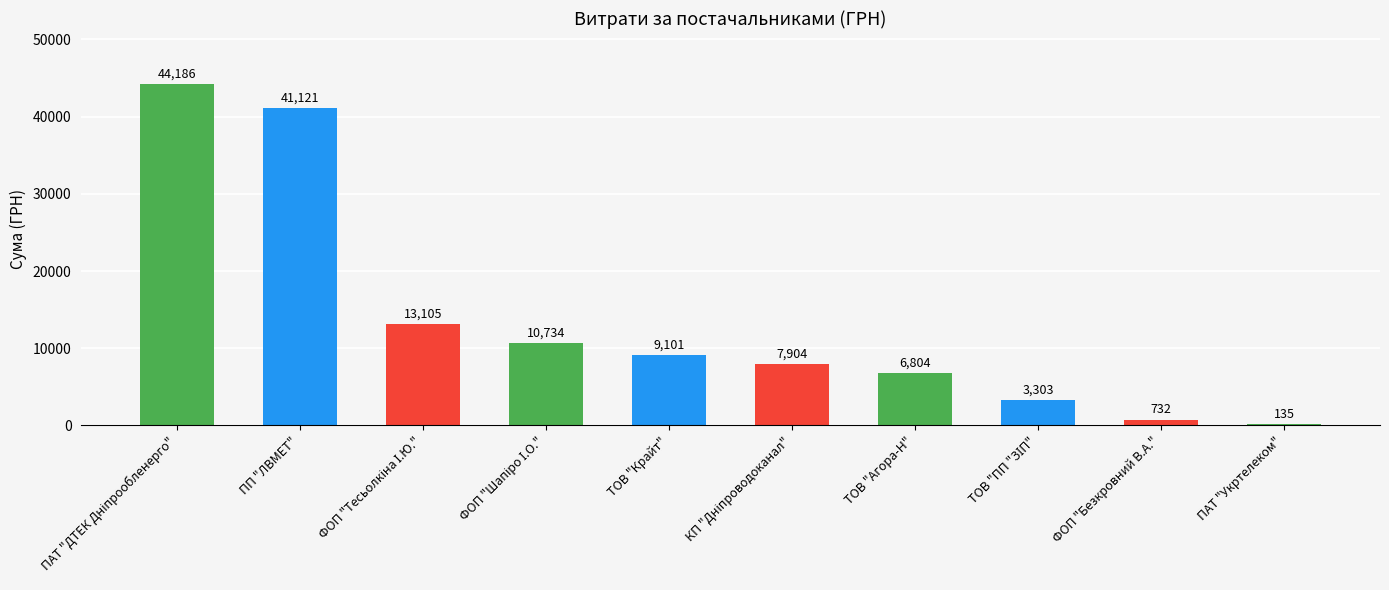

The chart shows a value of 3688.2 at ТОВ "Крайт". True or false?

False